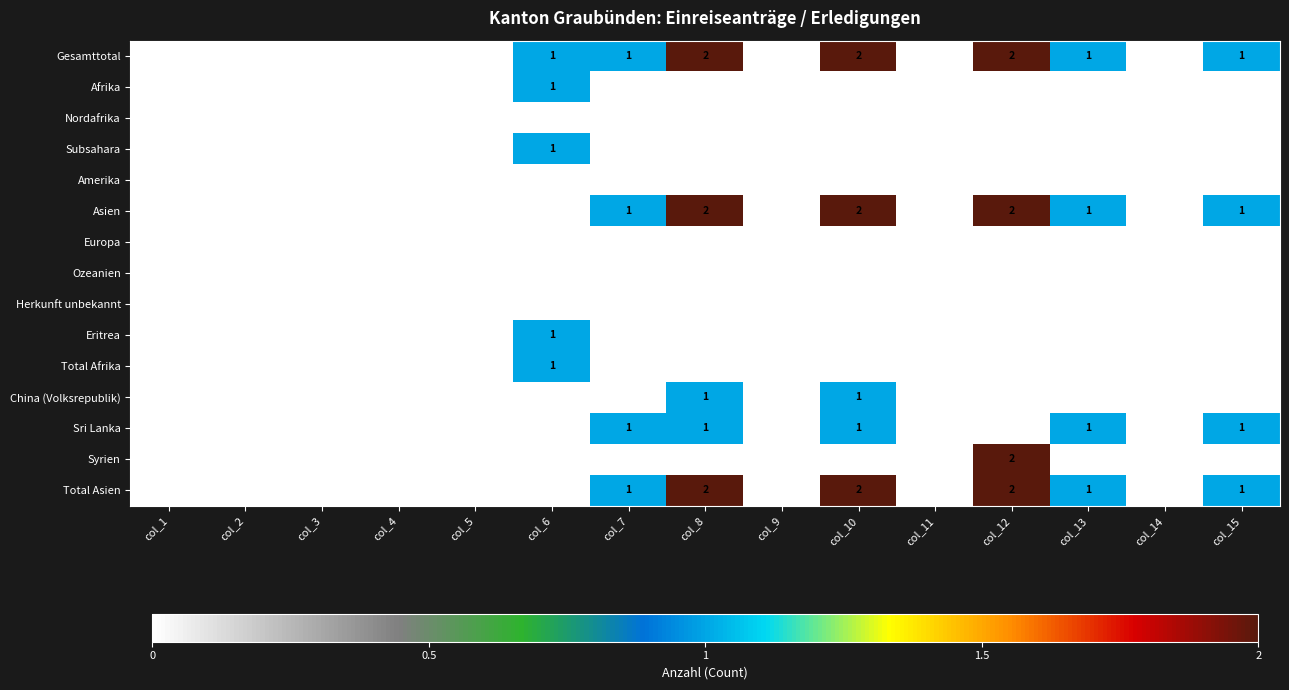

What is the total value across all series at col_6?

5